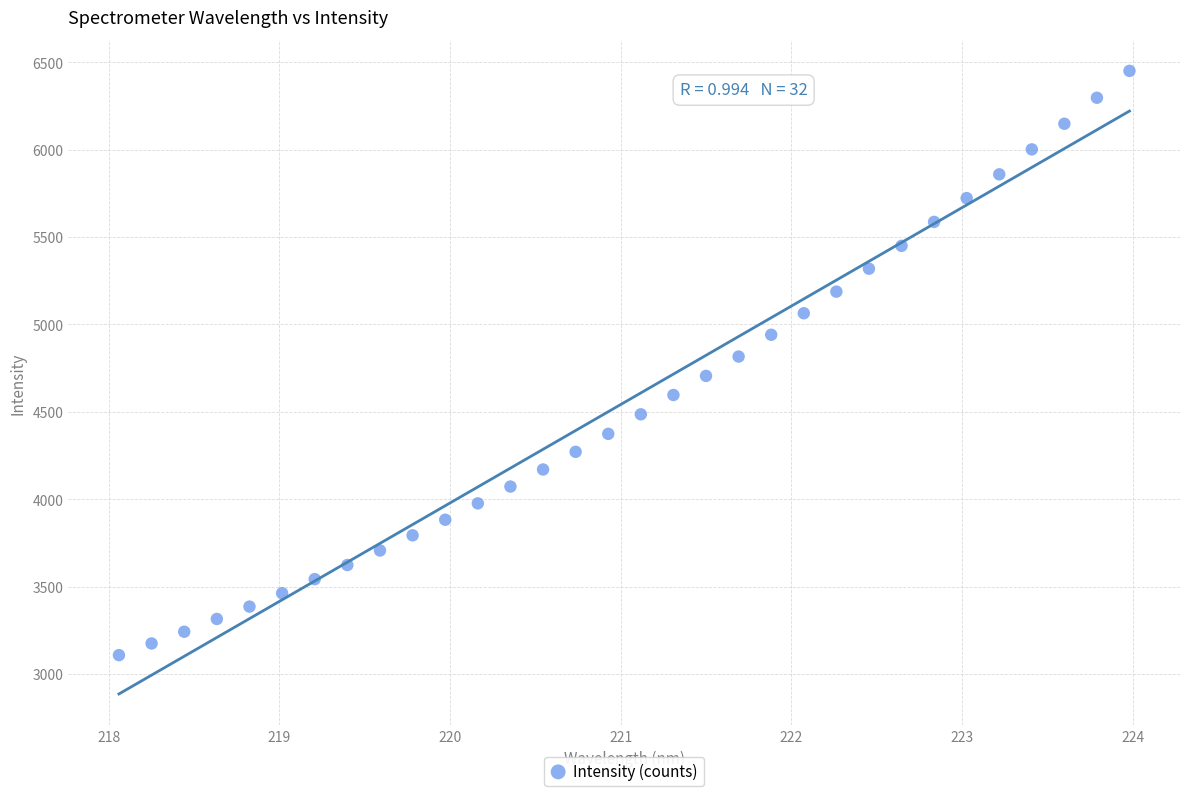

What is the range of Y values (max minus min)?

3343.0